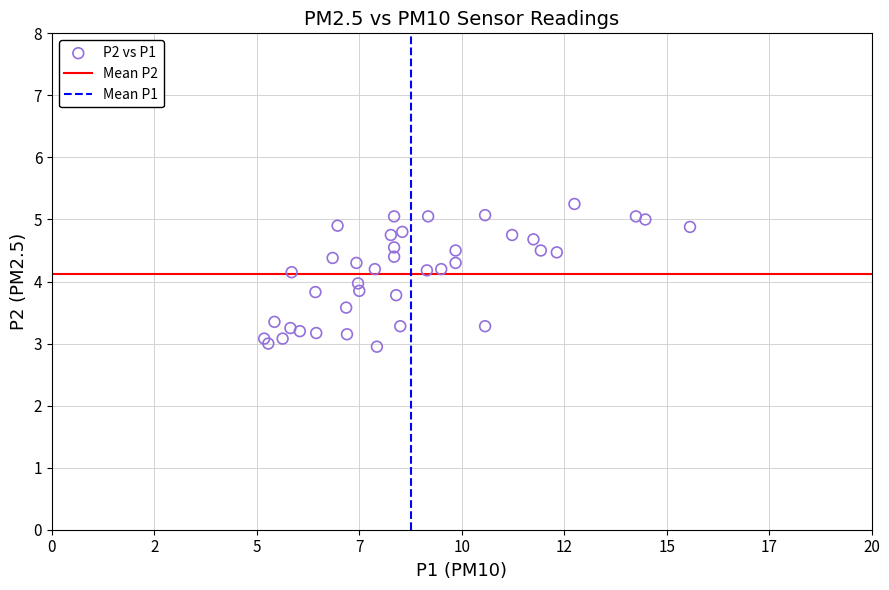

What is the range of X values (max minus min)?

10.4